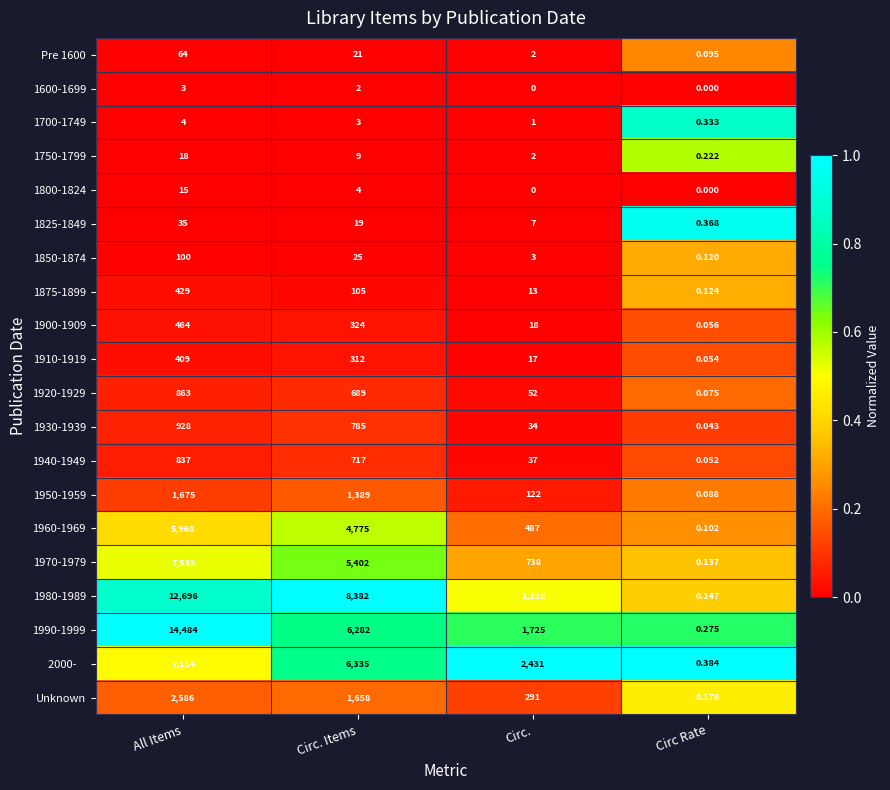

Rank the categories by 1700-1749 value from highest to lowest.

All Items, Circ. Items, Circ., Circ Rate